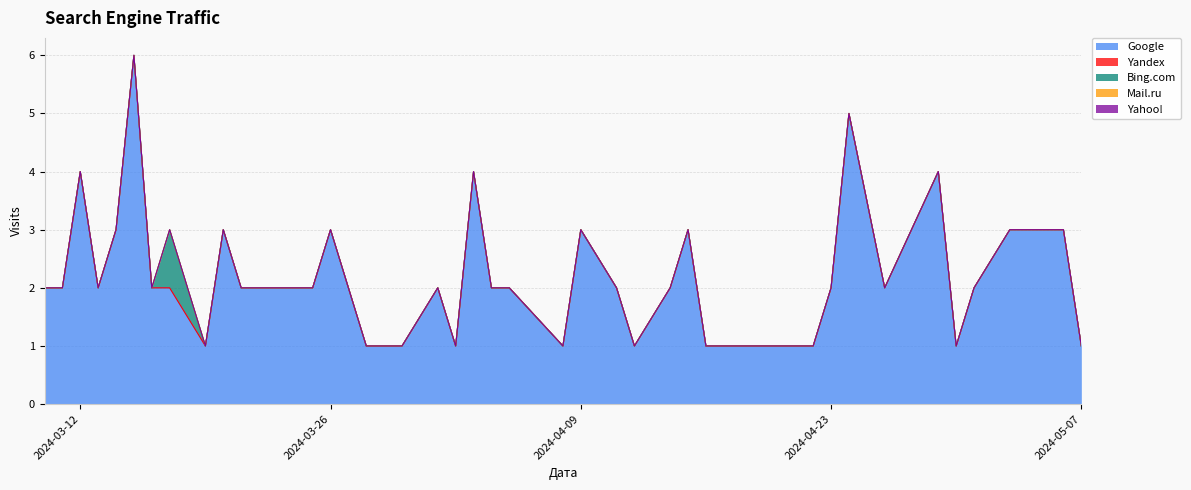

What is the highest value of the Google series?

6